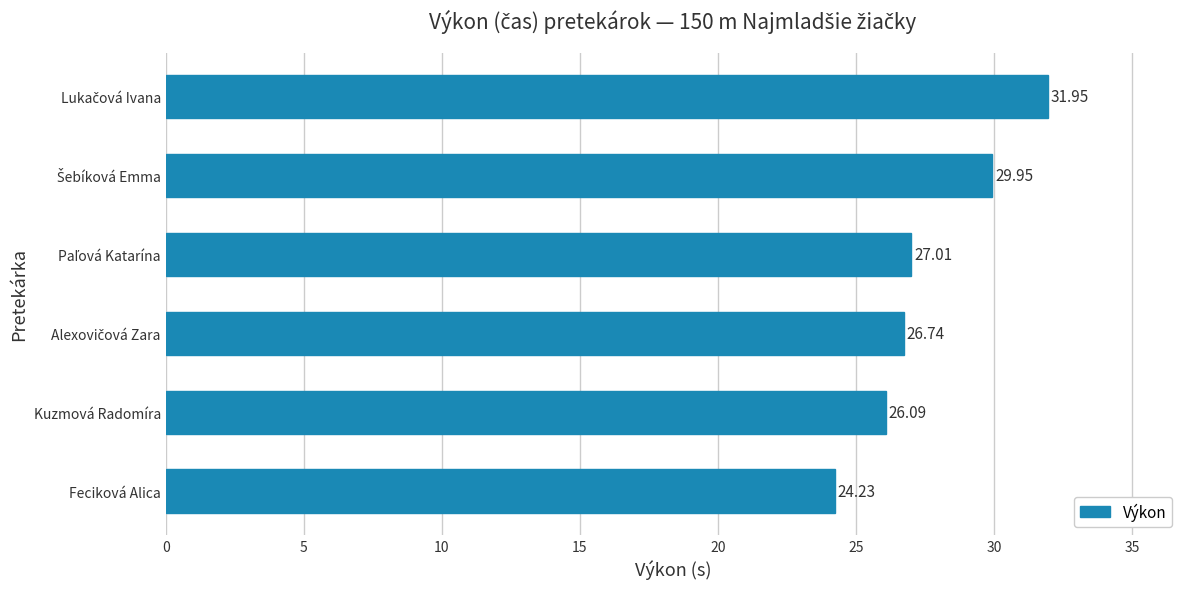

Which label corresponds to the smallest value in the chart?

Feciková Alica